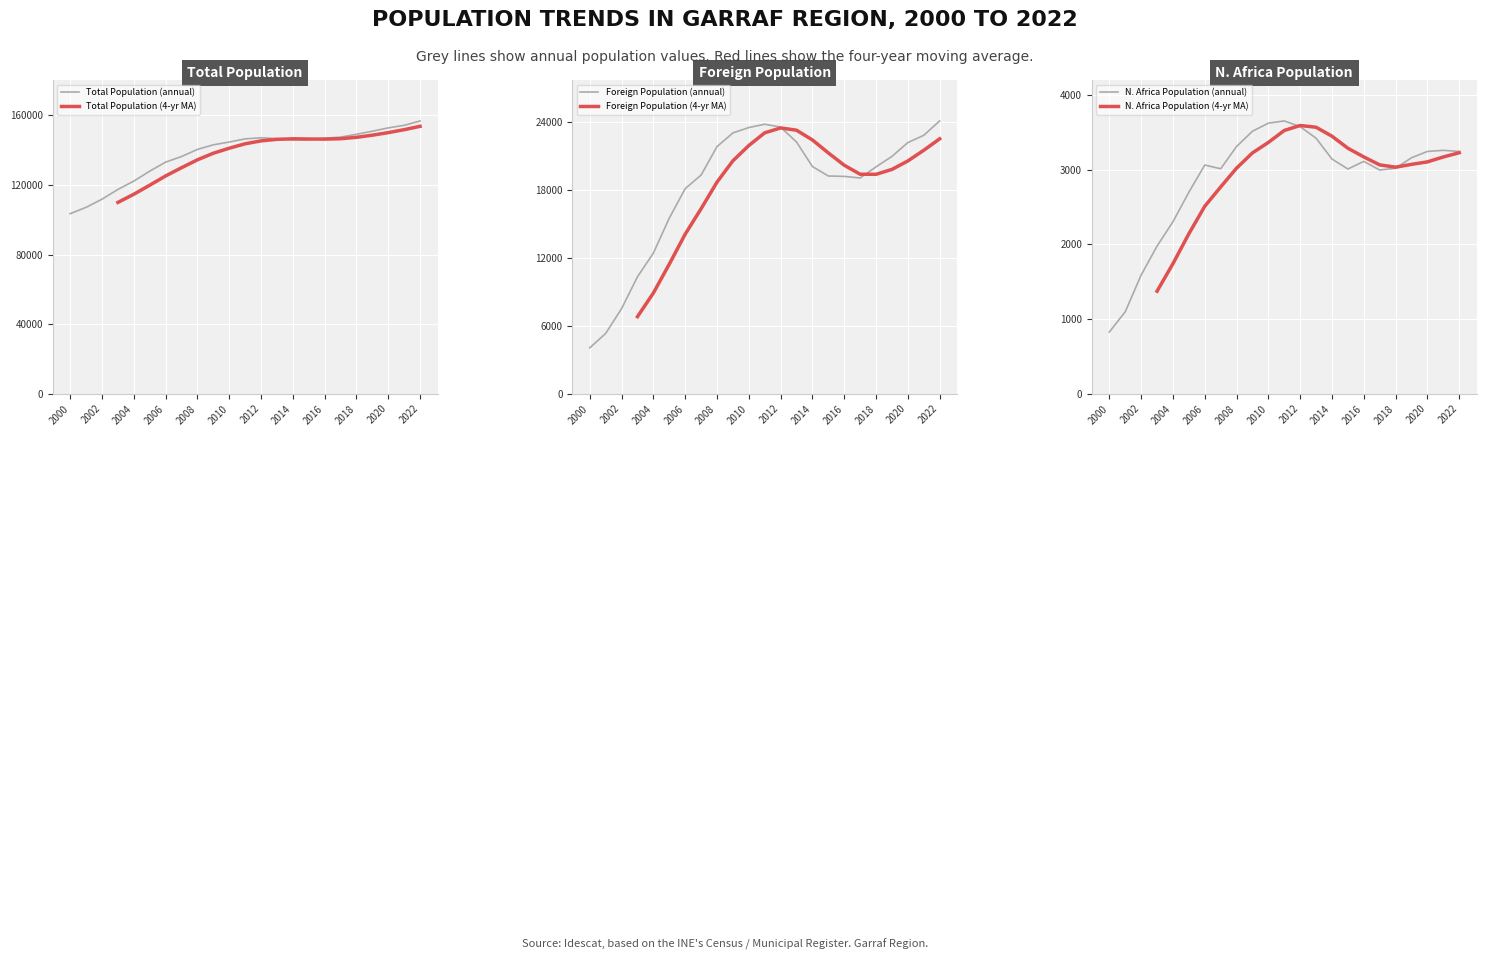

The value of N.Africa population at 2018 is 3020. True or false?

True